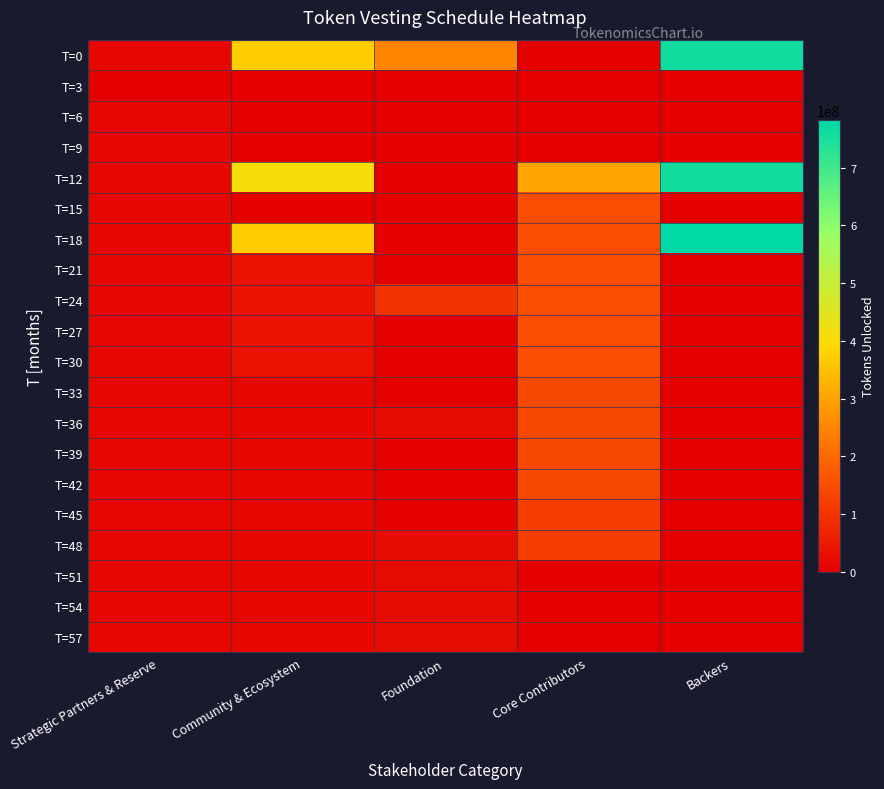

What is the difference between the highest and lowest values at Backers?

782000000